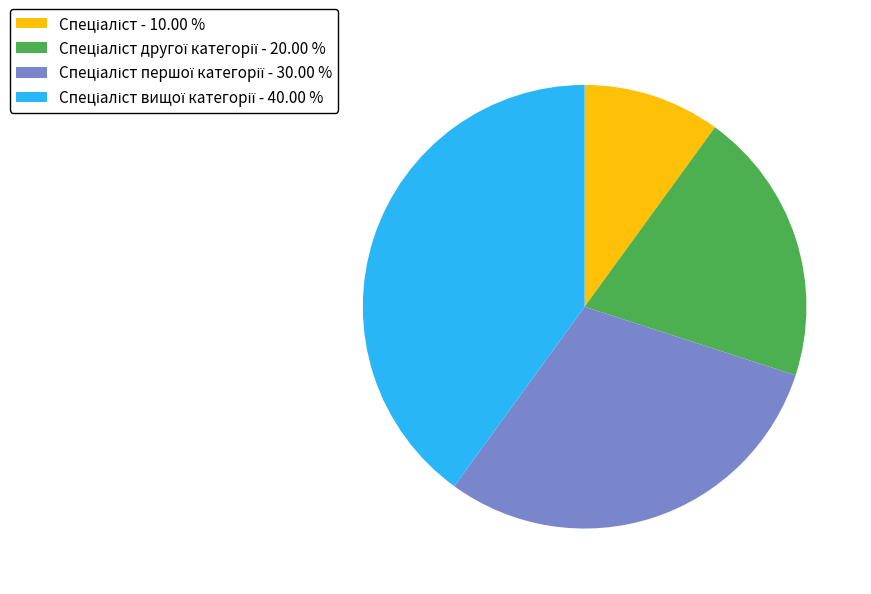

Does any single category account for the majority?

No